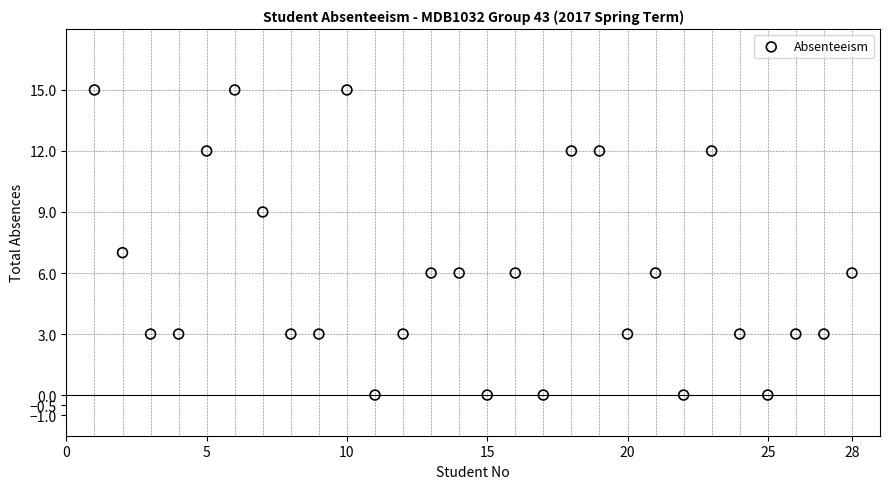

What is the range of X values (max minus min)?

27